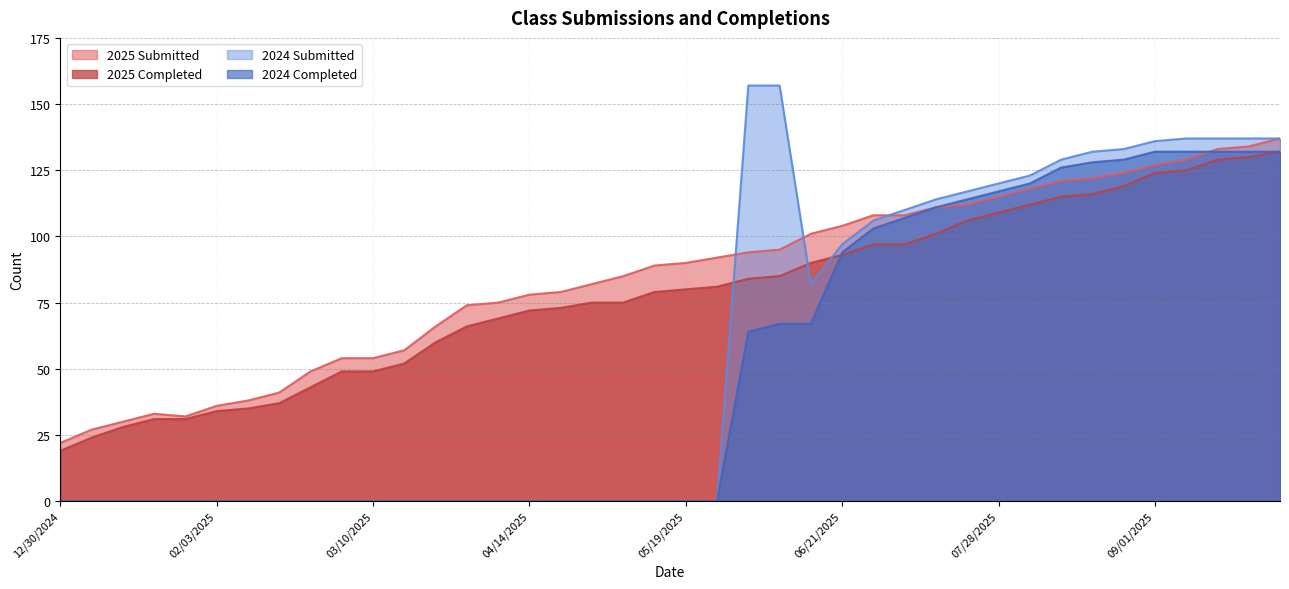

What are all the series names shown in the legend?

2025 Submitted, 2025 Completed, 2024 Submitted, 2024 Completed